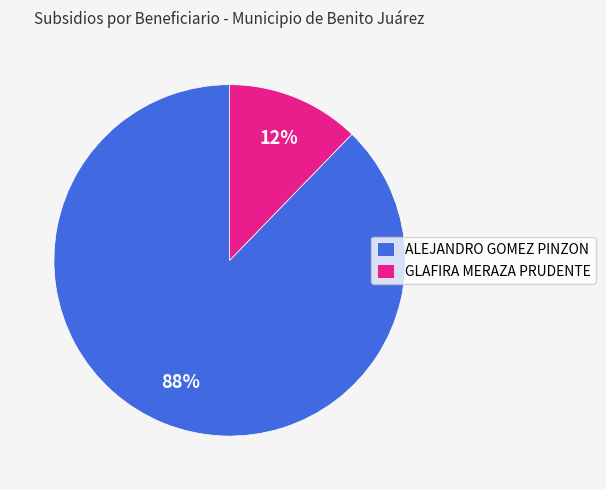

To the nearest percent, what is the average slice percentage?

50%